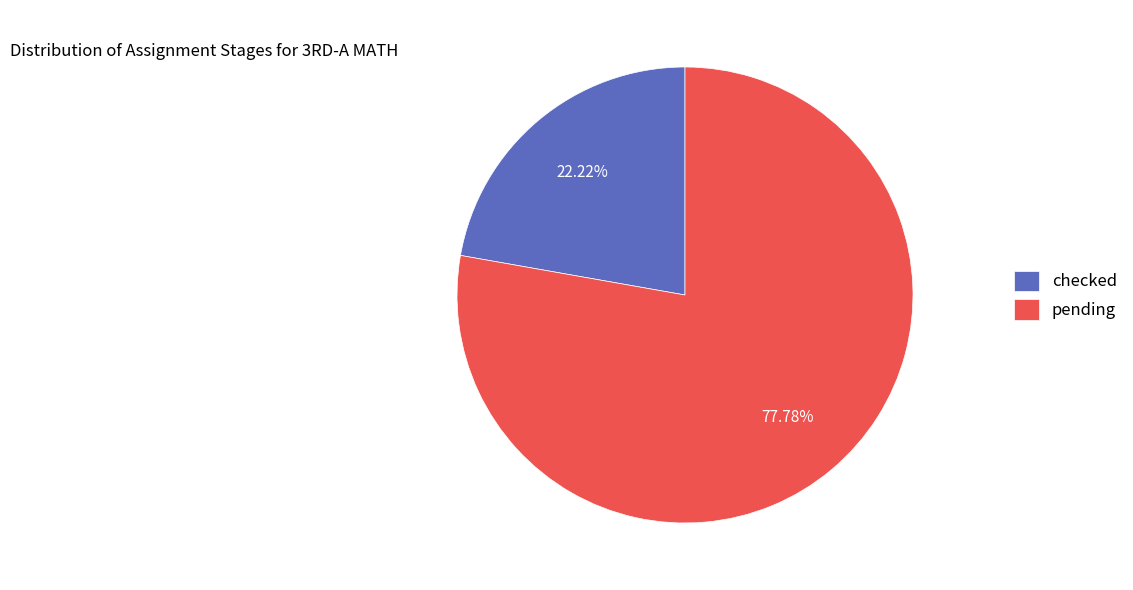

To the nearest percent, what portion does pending represent?

78%